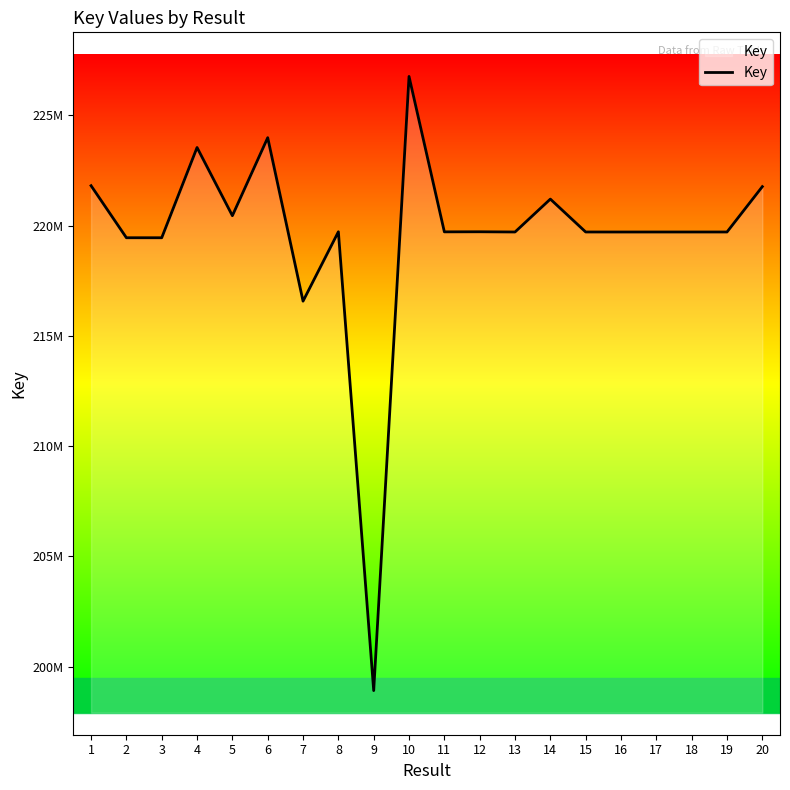

At which category does the data reach its first local valley?

3